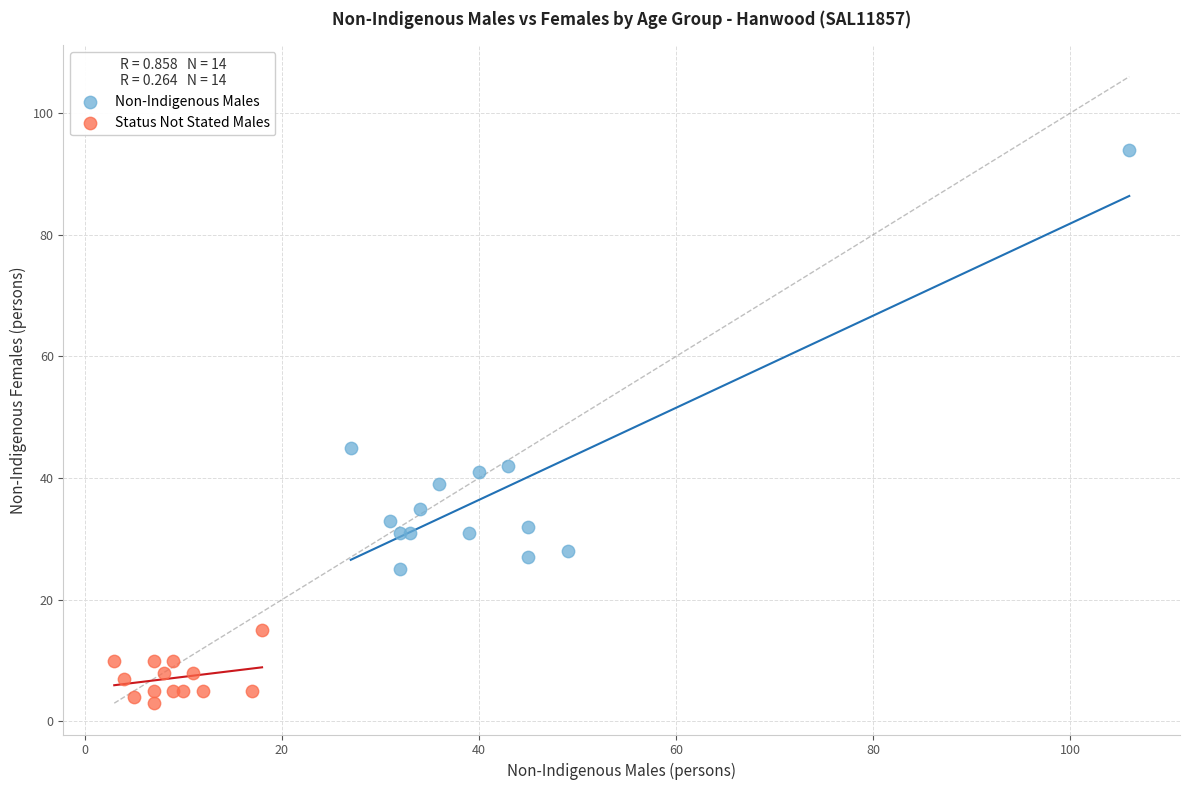

Which series reaches the maximum Y coordinate?

Non-Indigenous Males